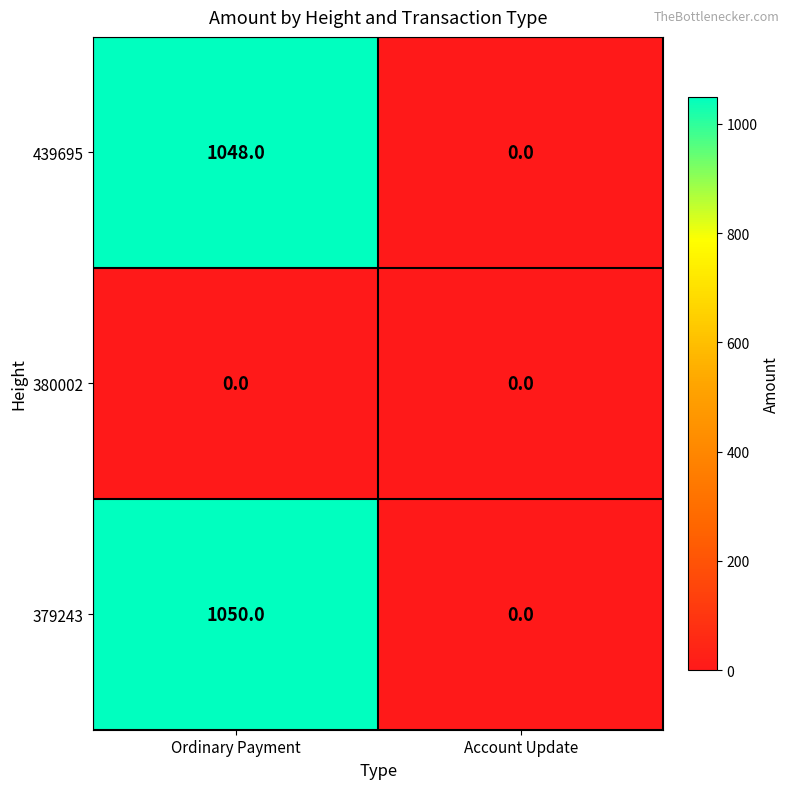

What is the greatest value displayed?

1050